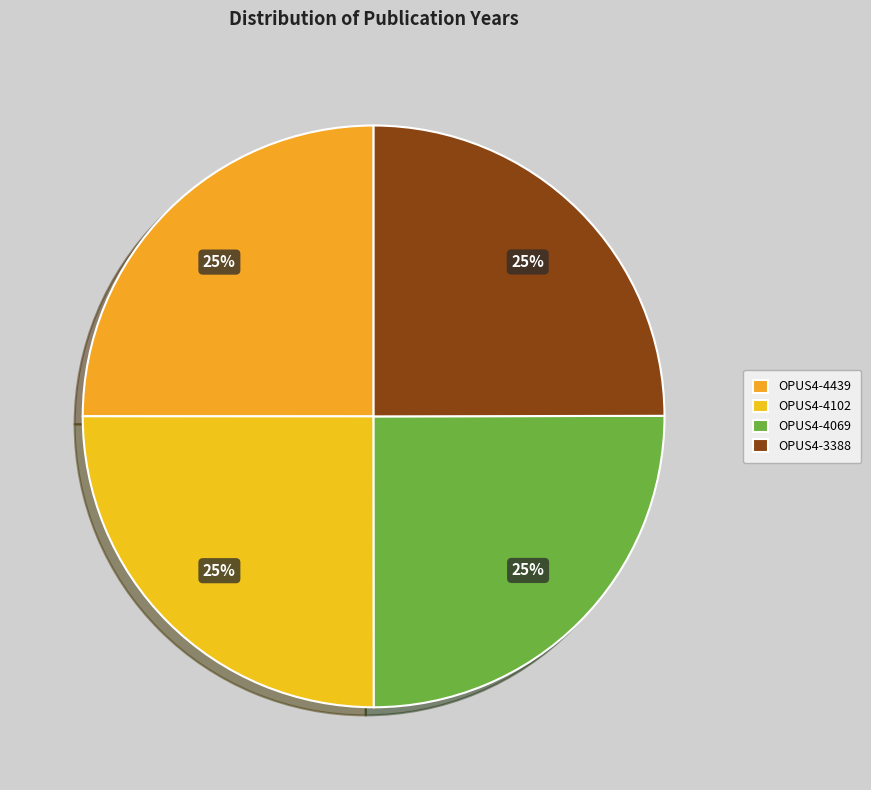

How many slices are in this pie chart?

4